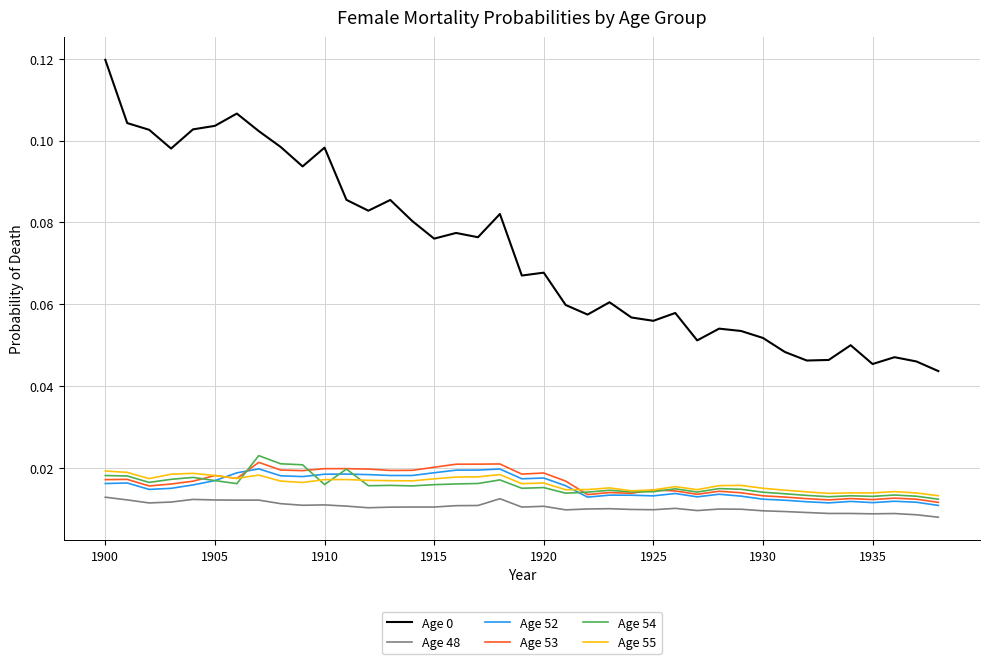

True or false: Age 0 and Age 54 cross at least once.

False